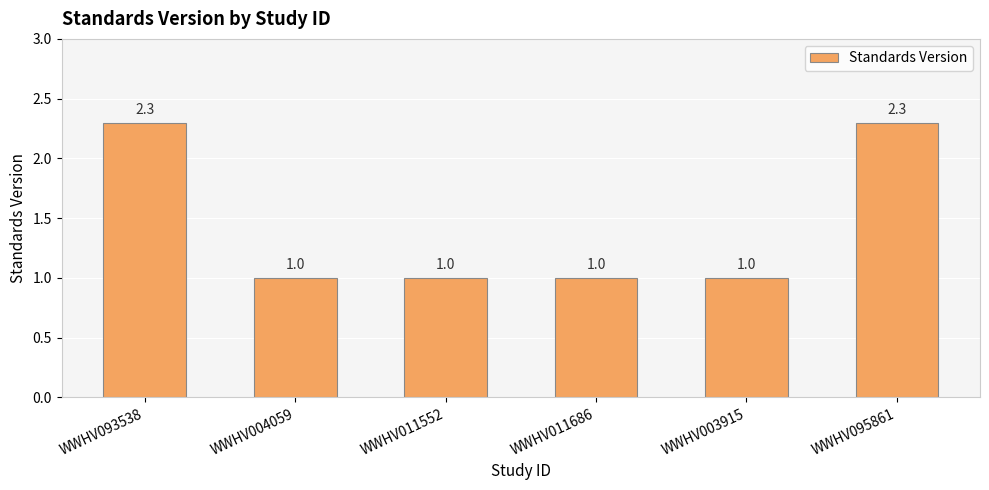

The value at WWHV095861 is 2.3. True or false?

True